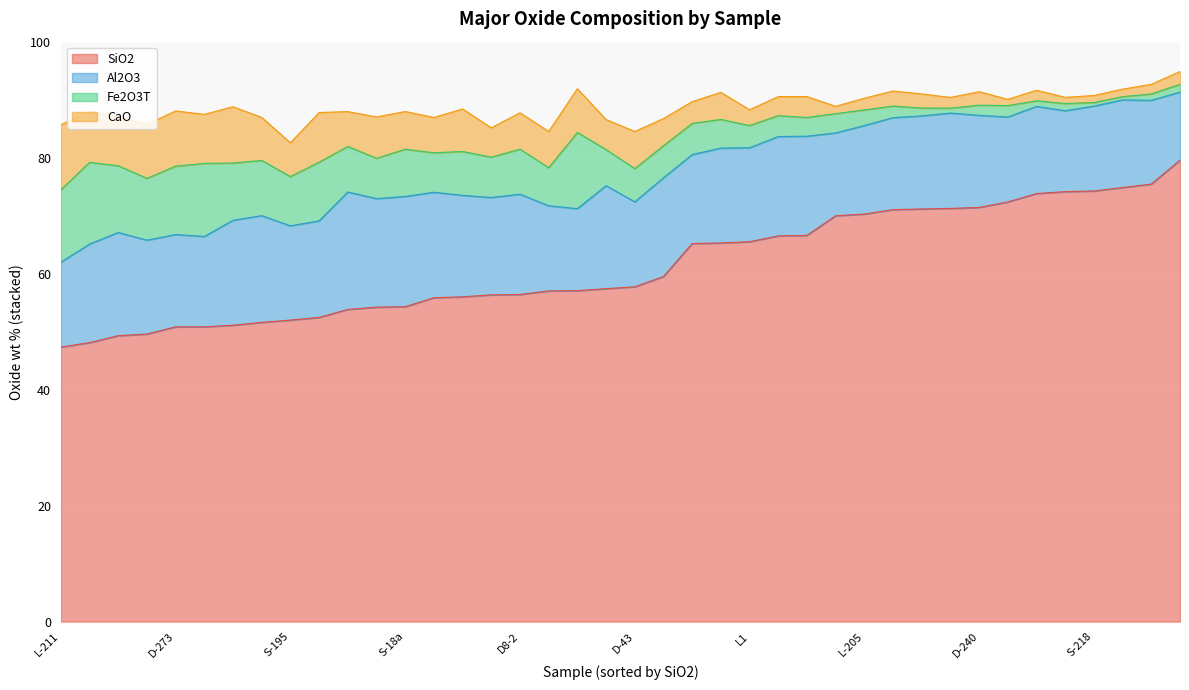

What is the maximum value for SiO2?

79.6